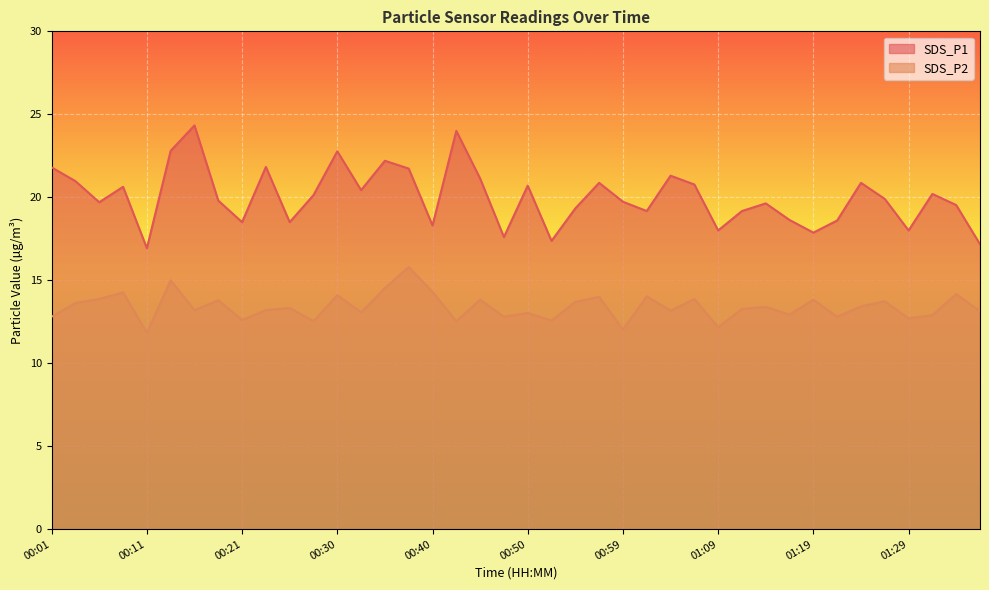

At which label does SDS_P2 first exceed 13?

00:04